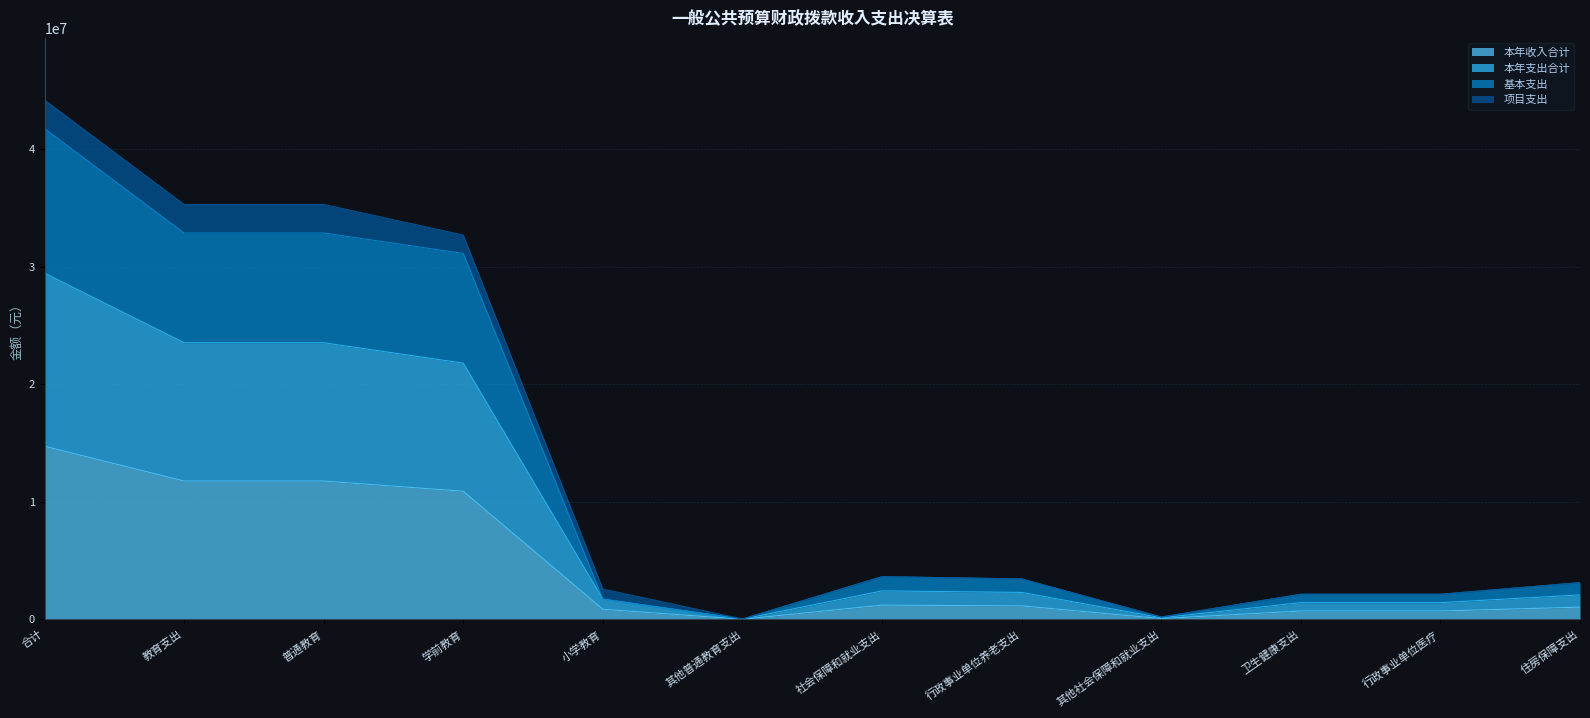

Where is the first local minimum for 本年支出合计?

其他普通教育支出